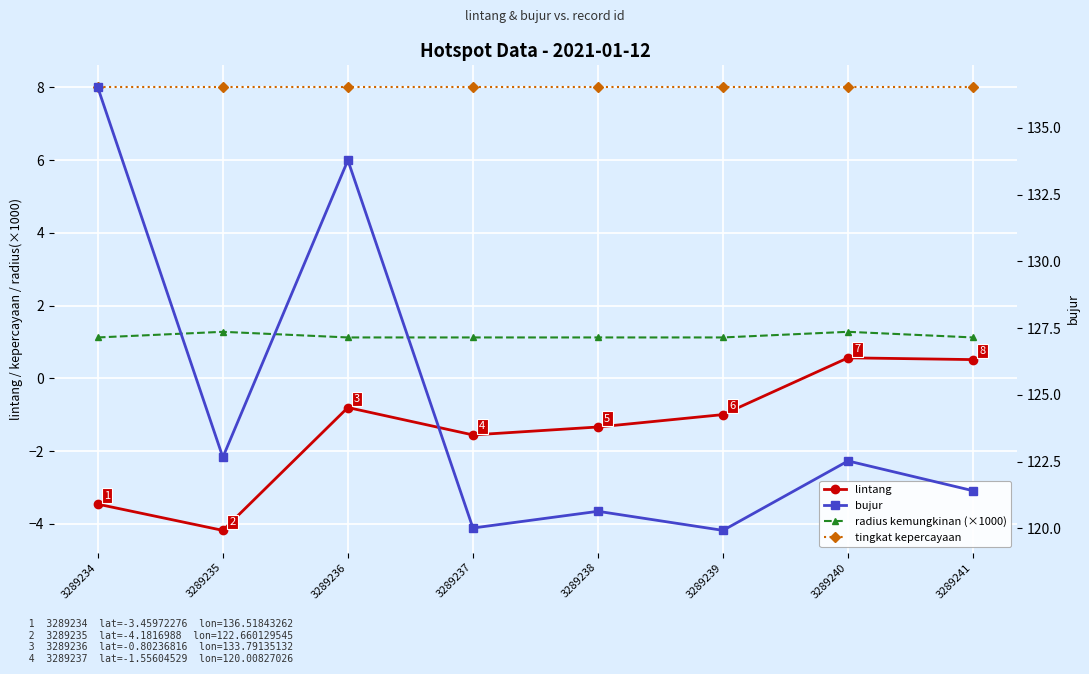

What value does the tingkat kepercayaan series have at 3289237?

8.0